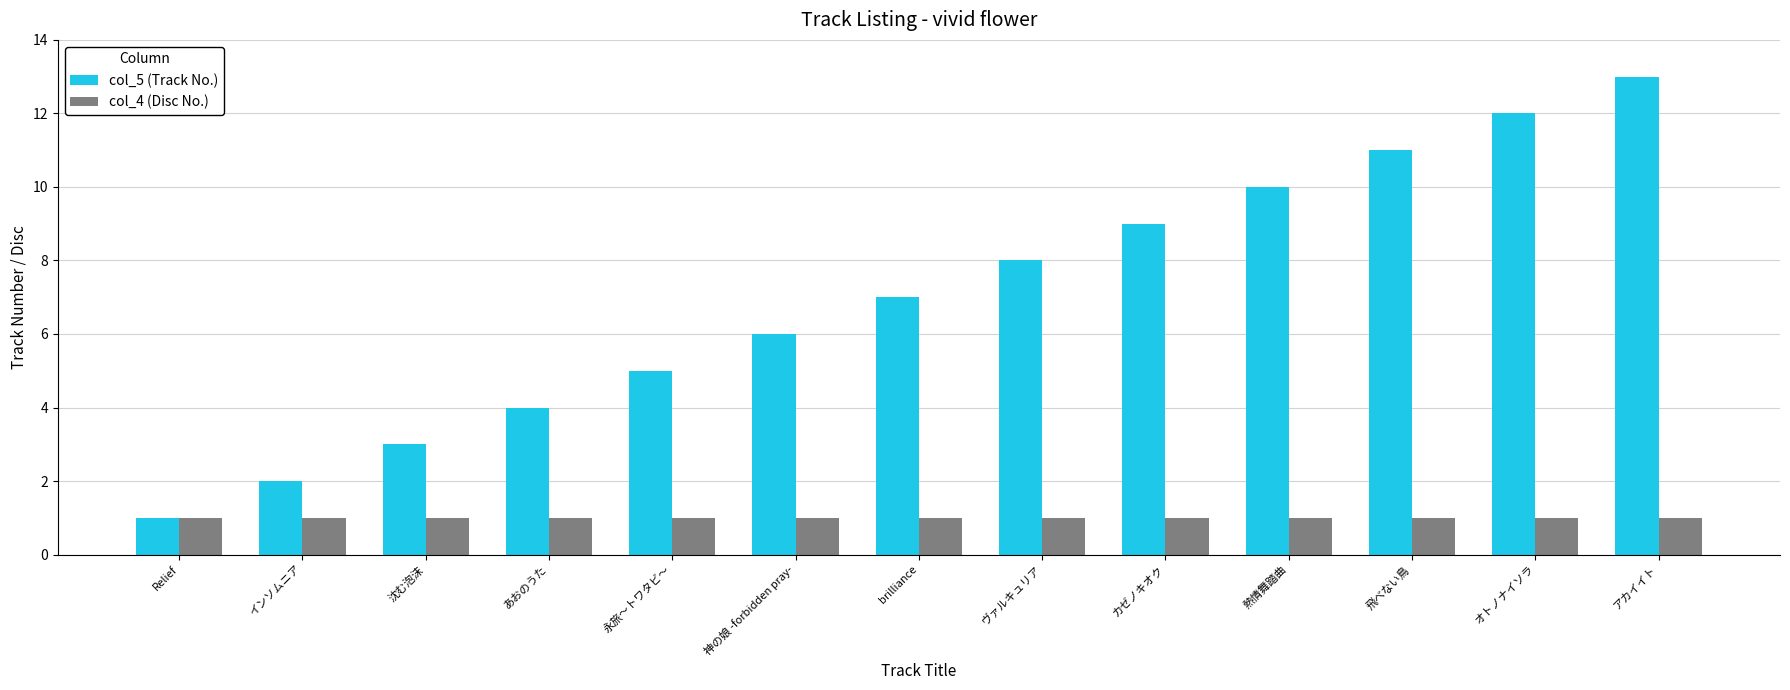

What is the difference between the maximum and minimum values in the col_5 (Track No.) series?

12